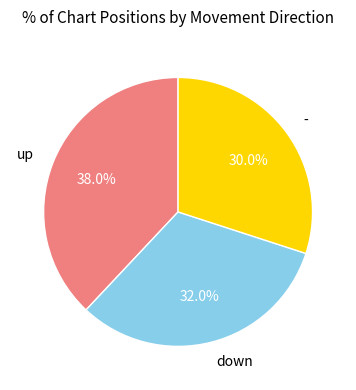

Does - represent more than half of the total?

No